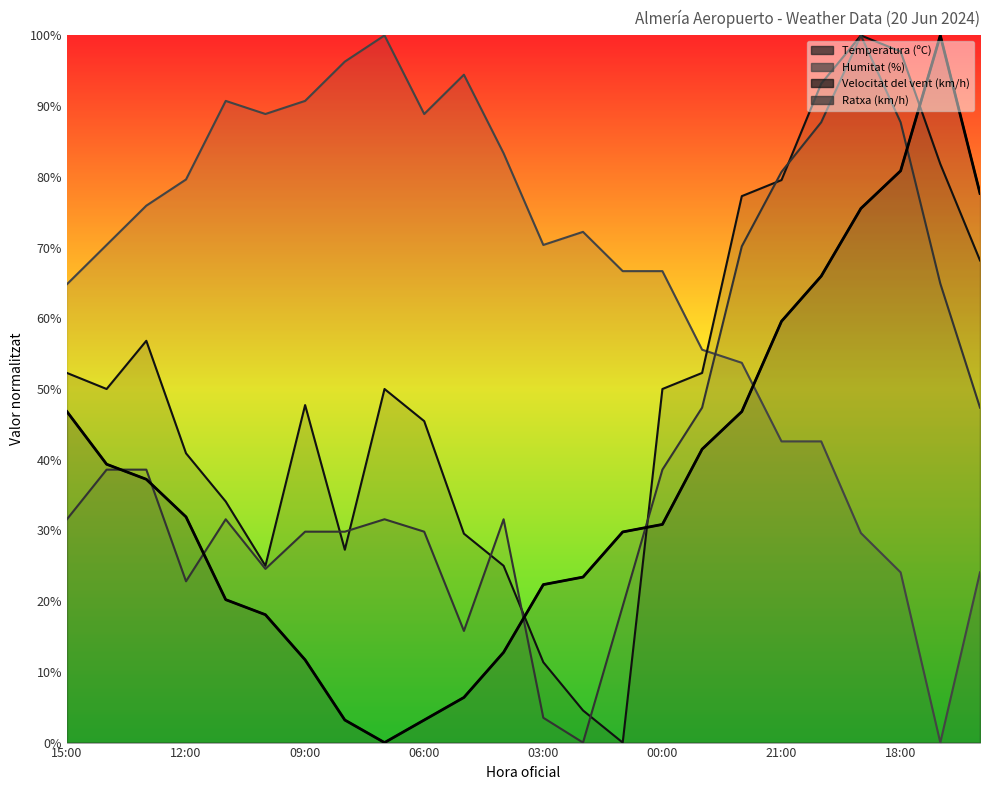

Which category has the highest value in the Temperatura (ºC) series?

17:00